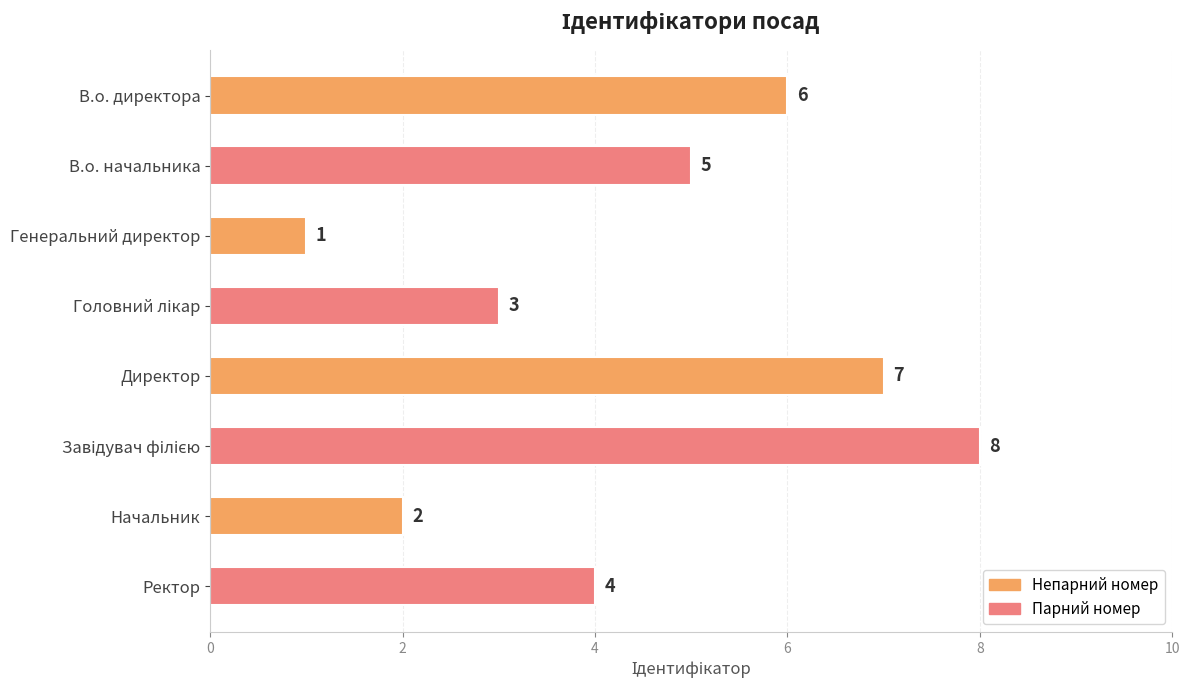

What is the label of the 5th bar from the top?

Директор